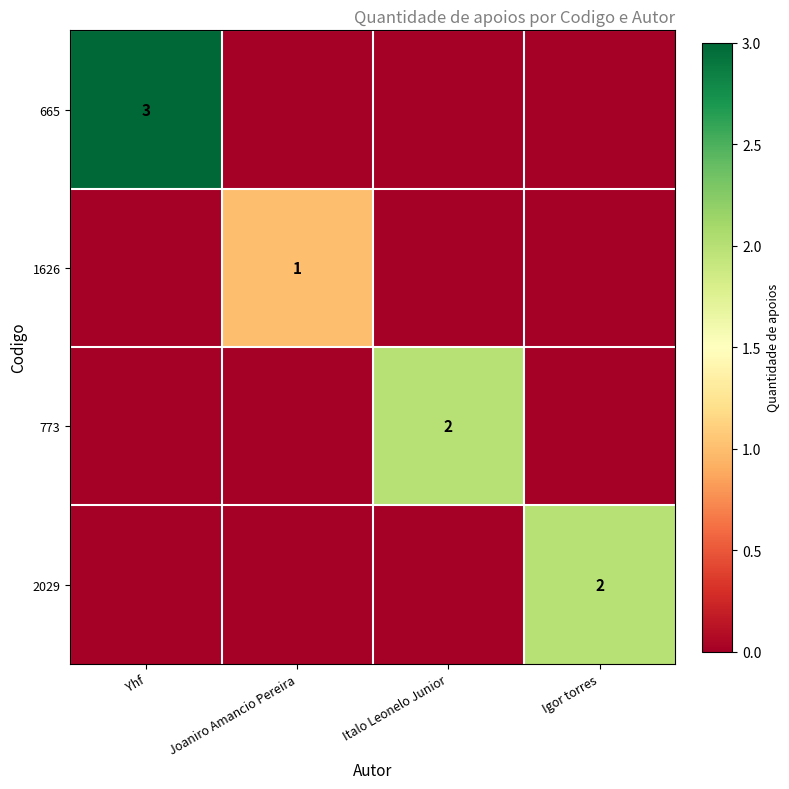

The value of 773 at Italo Leonelo Junior is 2. True or false?

True